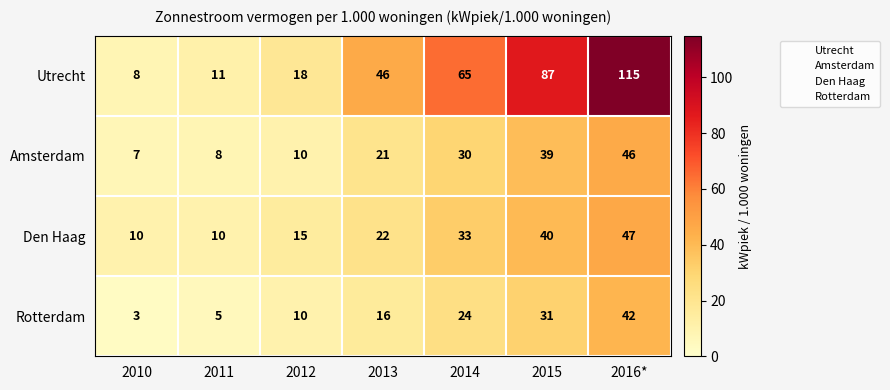

Rank the series at 2011 from highest to lowest value.

Utrecht, Den Haag, Amsterdam, Rotterdam